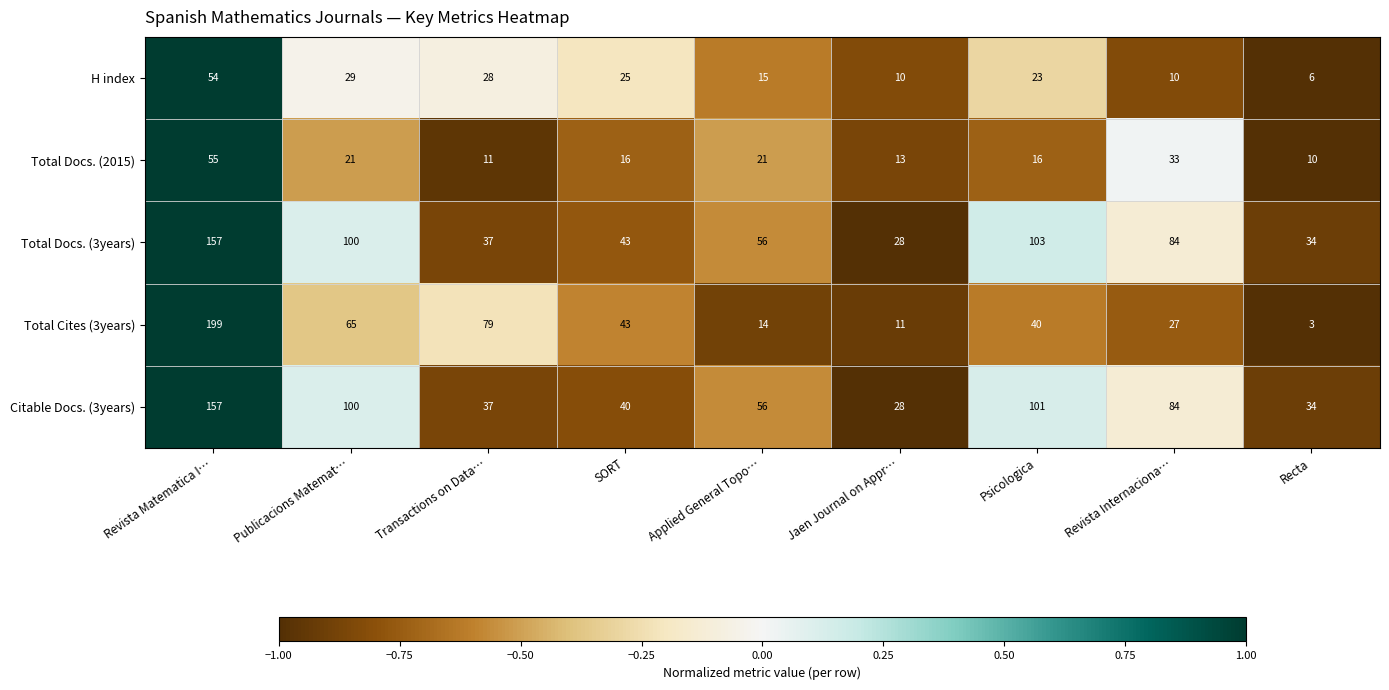

How many values in the Total Docs. (2015) series are below 16?

3